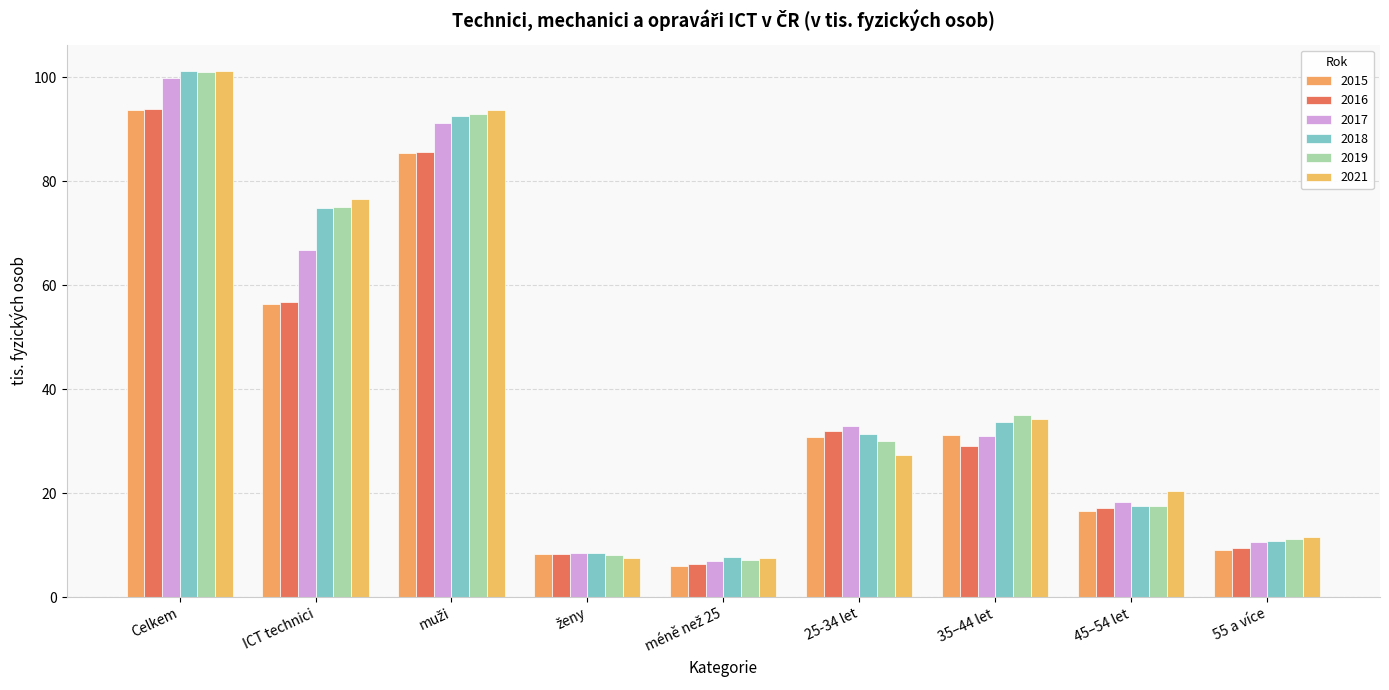

Where is 2016 nearest to the value 50?

ICT technici